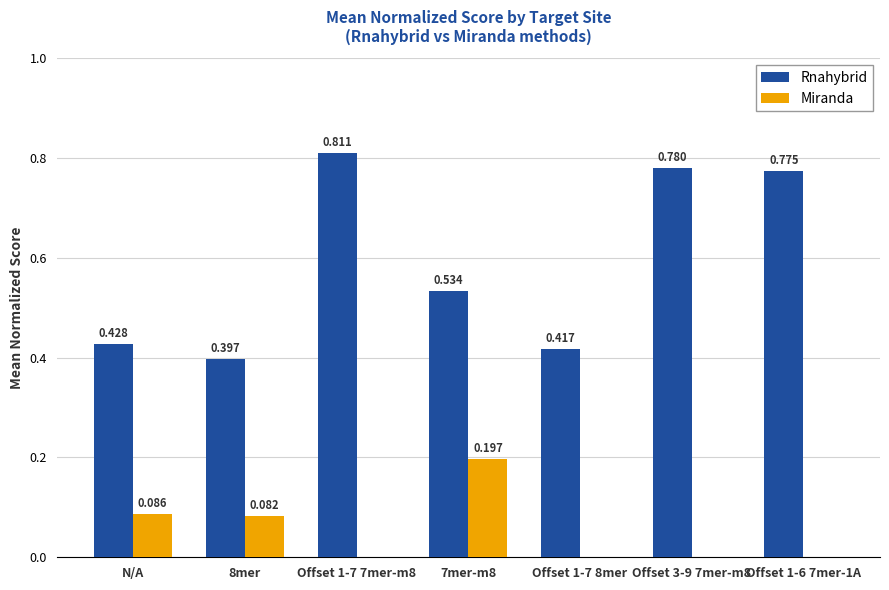

Which series has the widest spread of values?

Rnahybrid